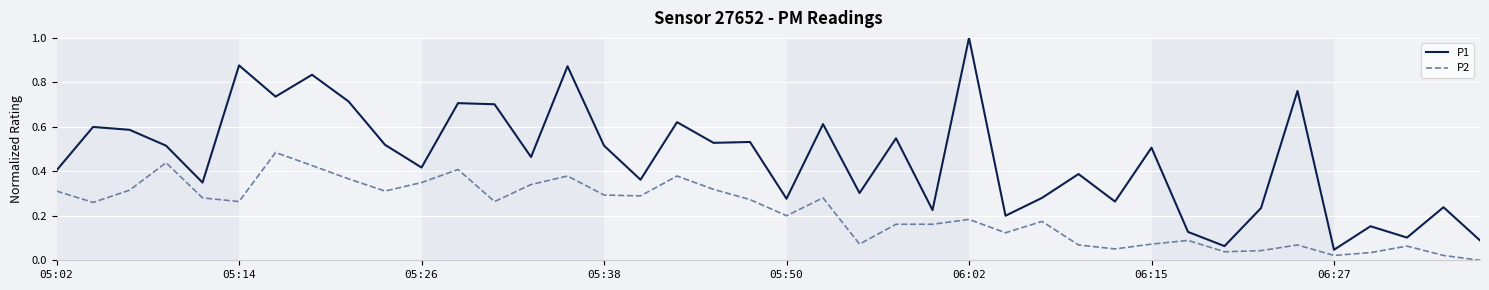

Rank the series by their average value, from highest to lowest.

P1, P2